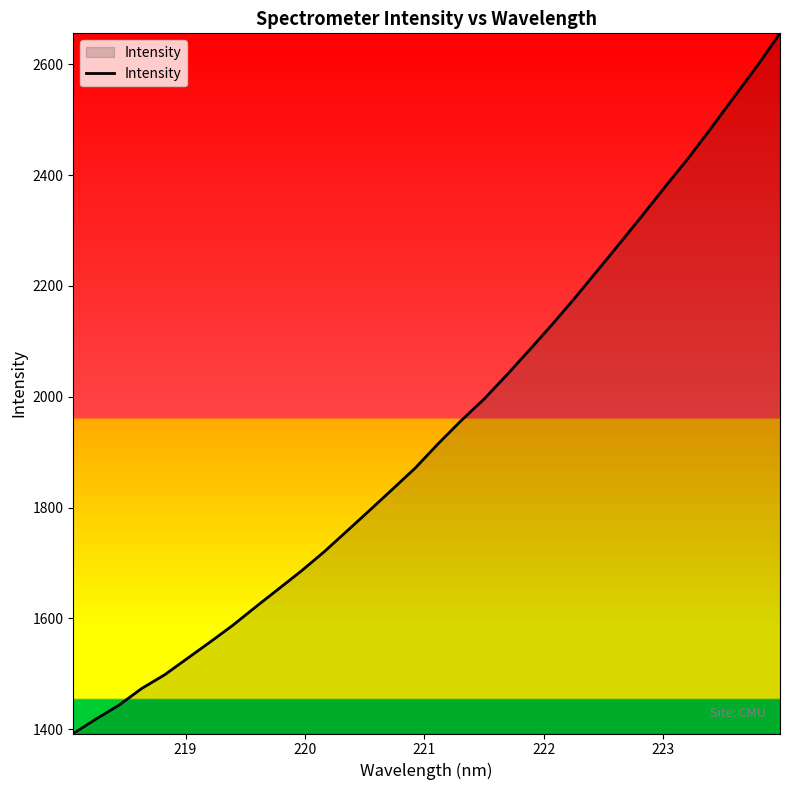

What is the smallest value displayed?

1392.2